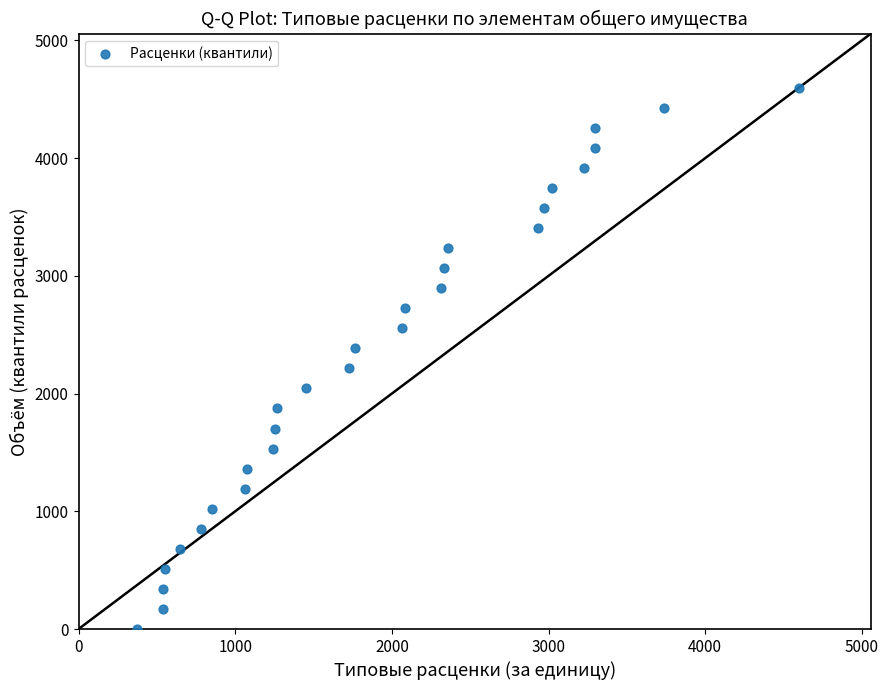

What is the range of Y values (max minus min)?

4597.9